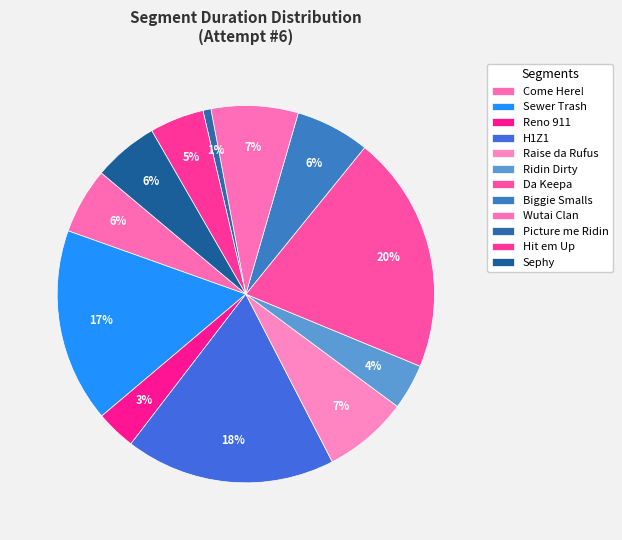

To the nearest percent, what is the combined percentage of Come Here! and Ridin Dirty?

10%